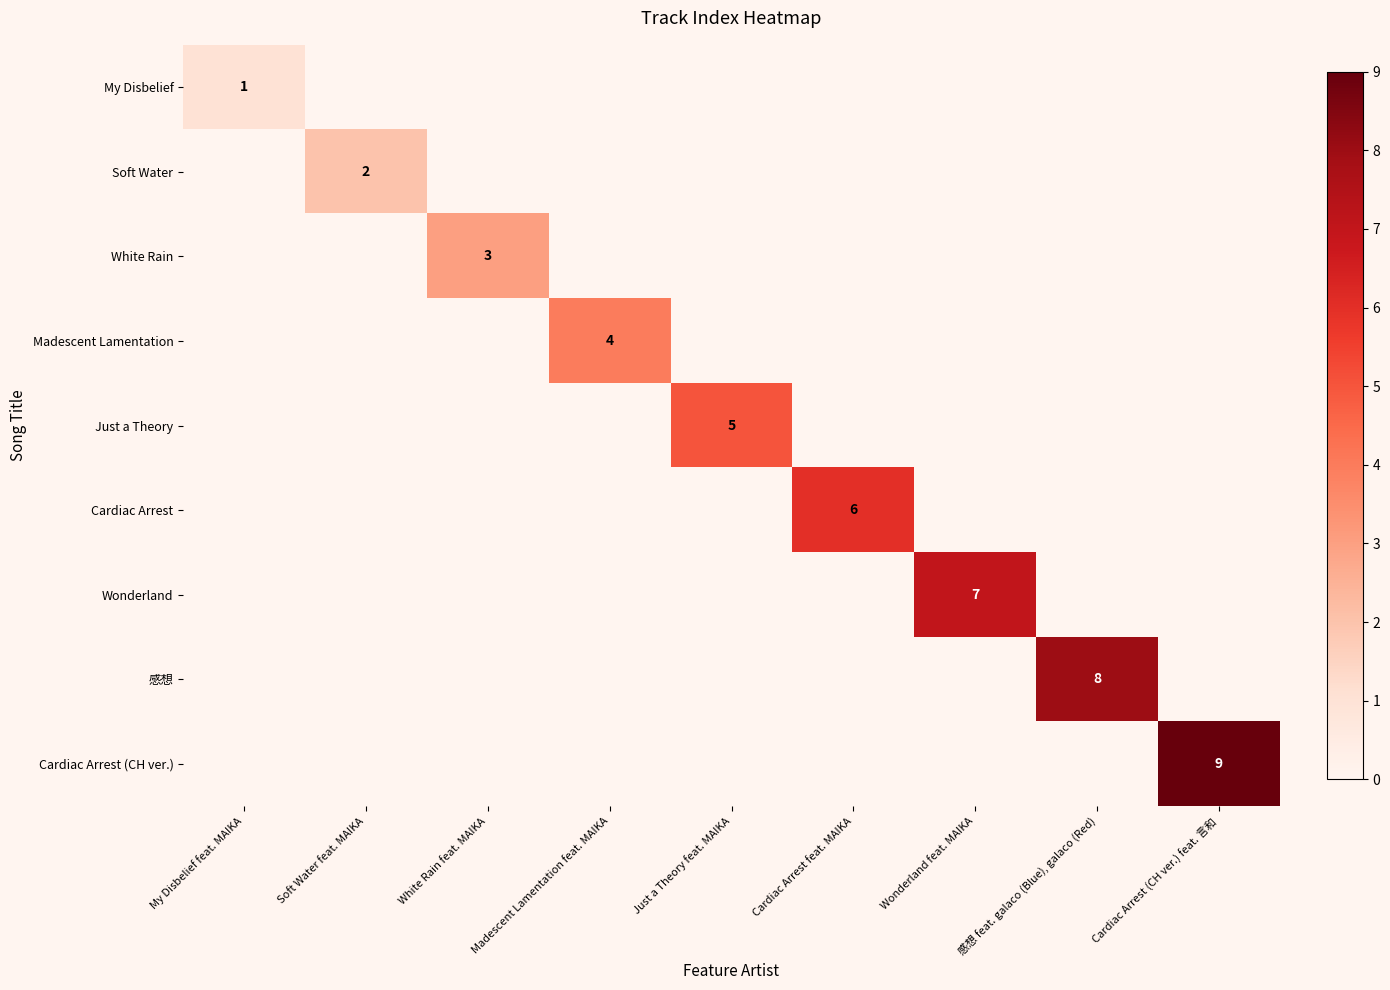

True or false: Cardiac Arrest (CH ver.) has a value of 15 at Cardiac Arrest (CH ver.) feat. 言和.

False